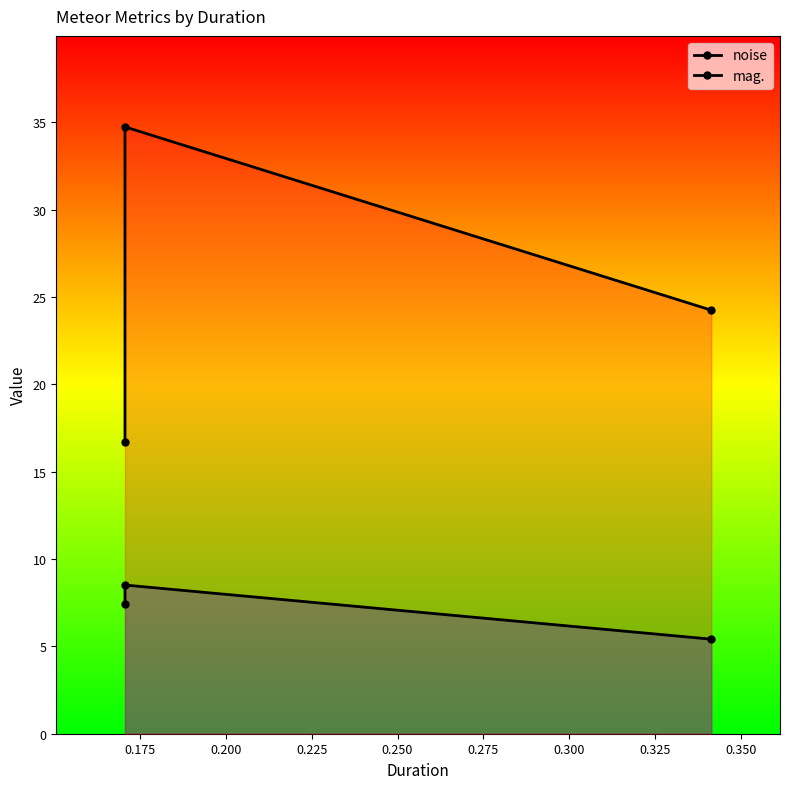

Does the chart have visible grid lines?

No